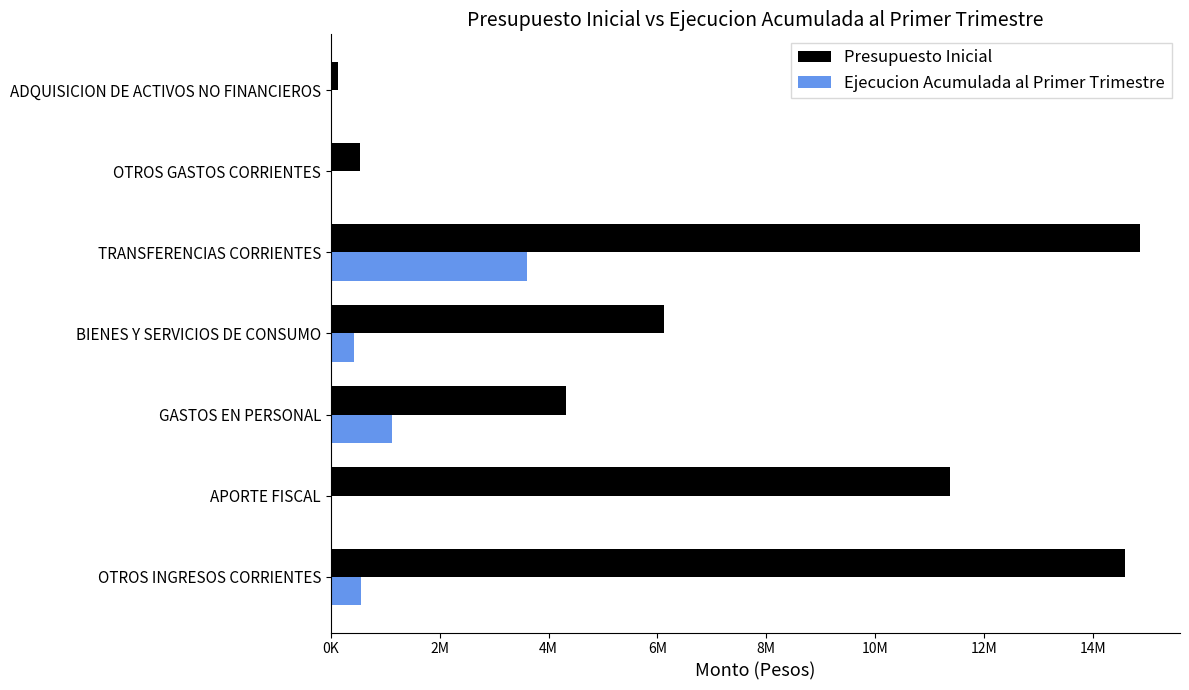

What are all the series names shown in the legend?

Presupuesto Inicial, Ejecucion Acumulada al Primer Trimestre